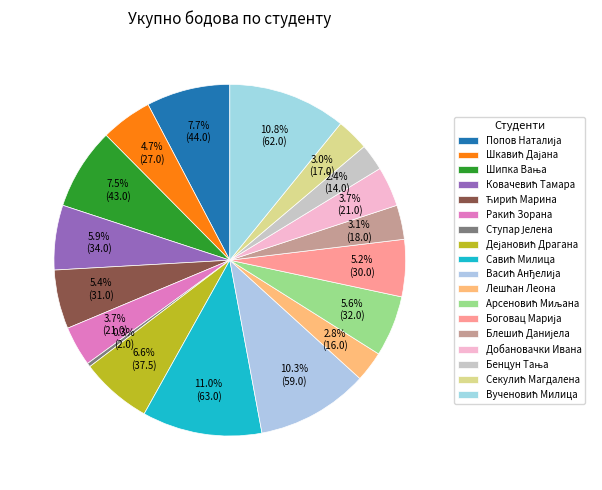

What percentage is the Добановачки Ивана slice, to the nearest percent?

4%